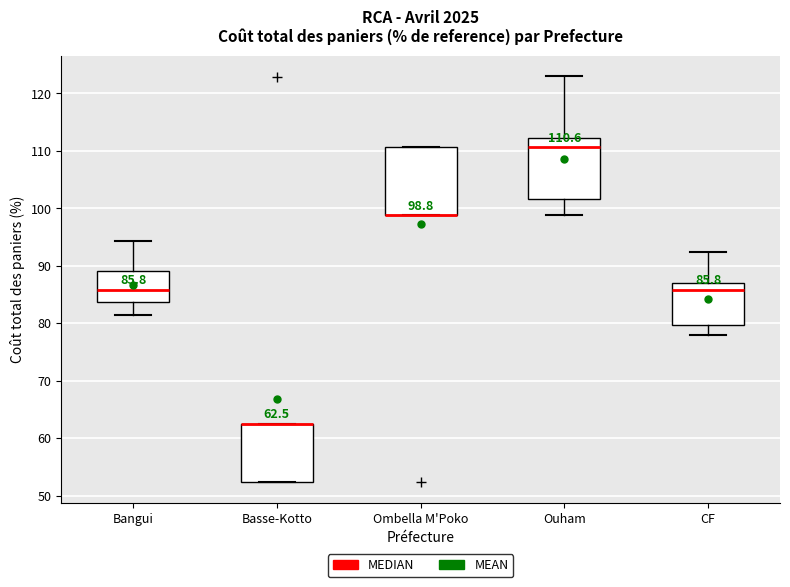

Comparing the boxes themselves (not the whiskers), which one is the tallest?

Ombella M'Poko